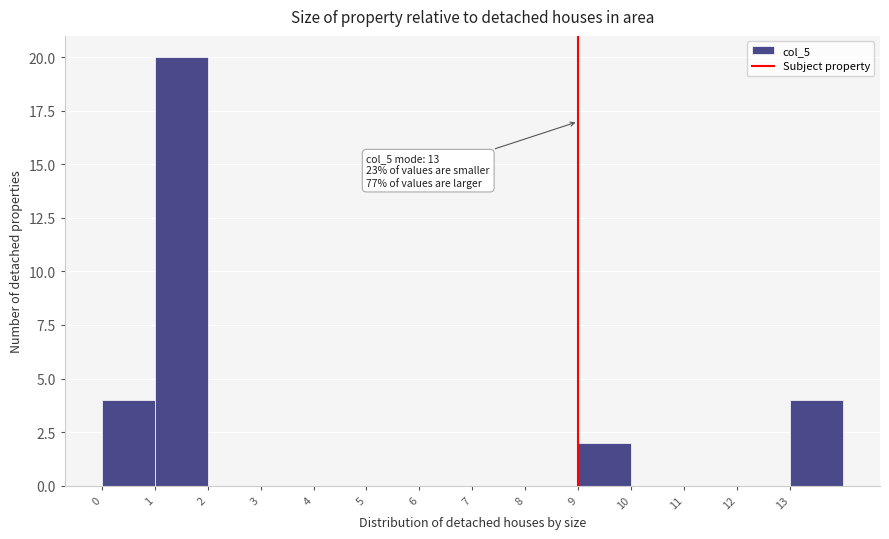

Over which range of the x-axis is the bar tallest?

1 to 2